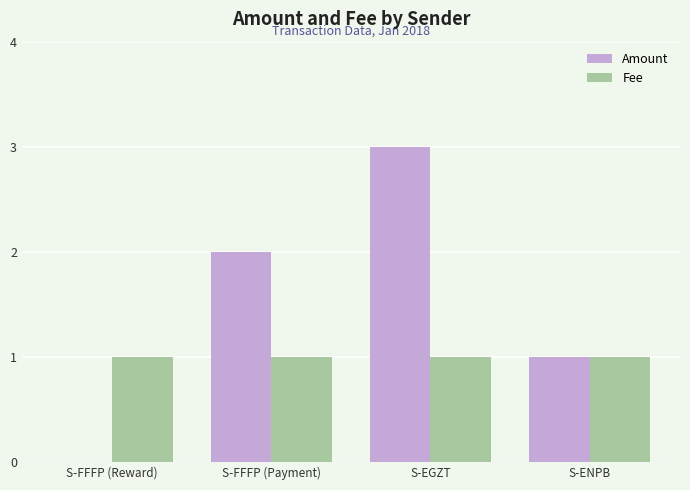

What is the sum of the Amount values at S-FFFP (Payment) and S-EGZT?

5